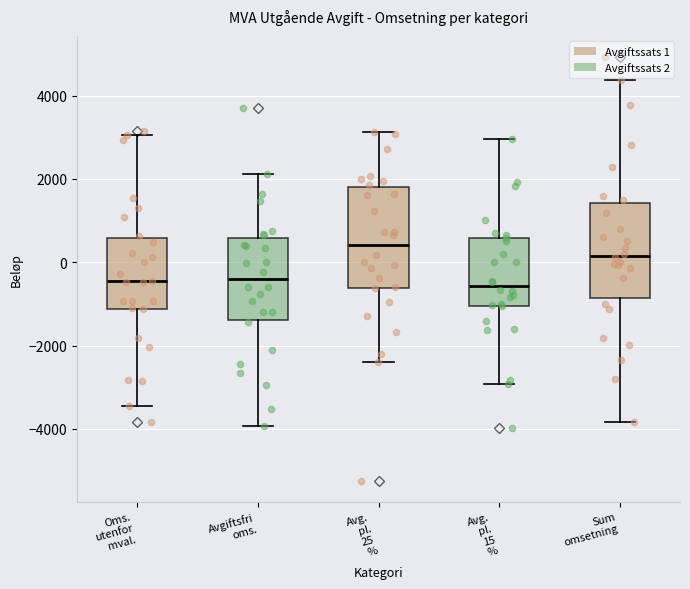

Reading left to right, transcribe this box plot: for each box, give where its median line is, the range the box spans, and where its two whiskers end, as read against the y-axis. The values are not printed on the chart, so give them approximately, as read against the axis.

Oms. utenfor mval.: median -400, box -1200 to 600, whiskers -3400 to 3000
Avgiftsfri oms.: median -400, box -1400 to 600, whiskers -4000 to 2200
Avg. pl. 25 %: median 400, box -600 to 1800, whiskers -2400 to 3200
Avg. pl. 15 %: median -600, box -1000 to 600, whiskers -3000 to 3000
Sum omsetning: median 200, box -800 to 1400, whiskers -3800 to 4400